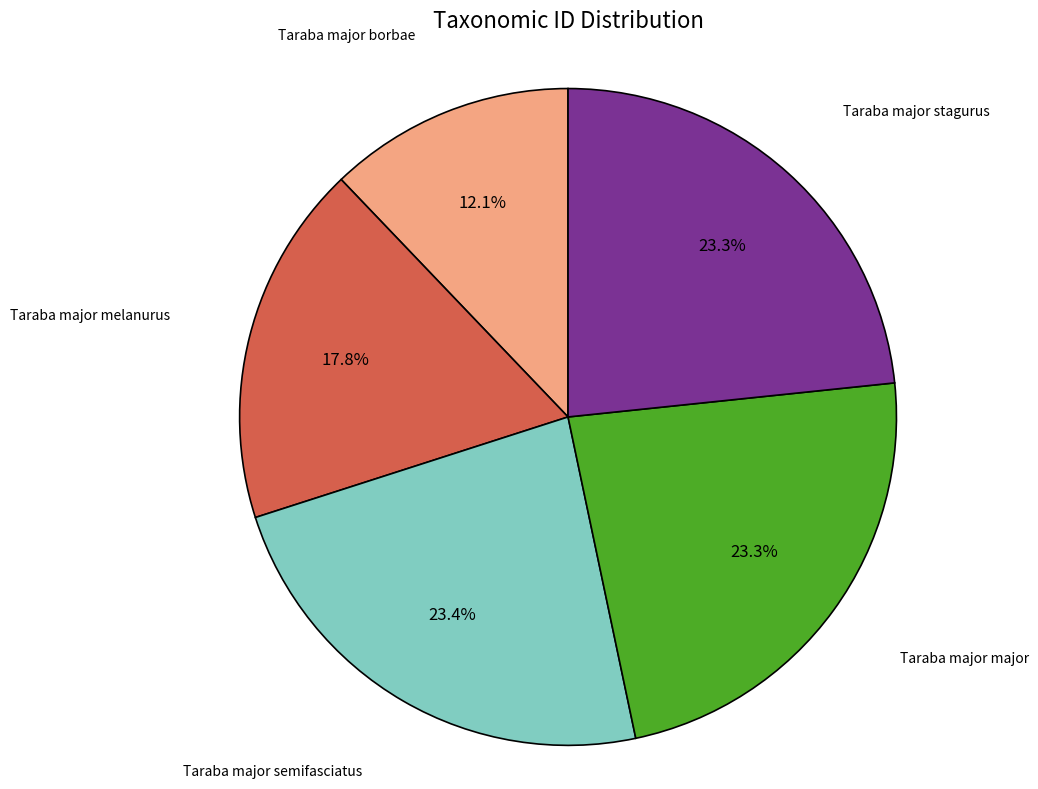

The Taraba major semifasciatus slice represents 23% of the pie. True or false?

True